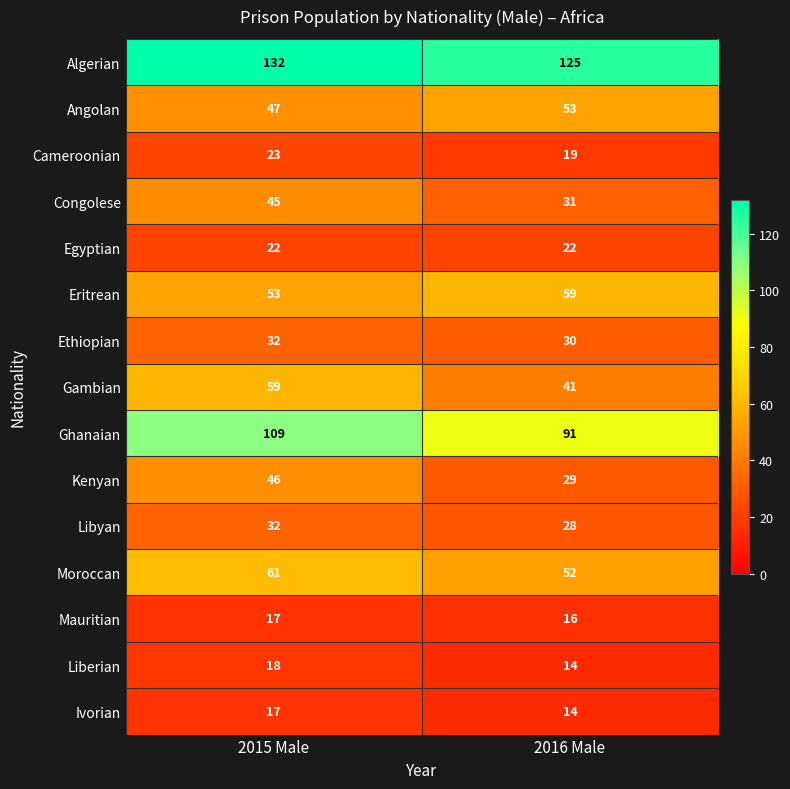

Reading right to left, list all the values displayed in this chart.

Algerian: 125	132
Angolan: 53	47
Cameroonian: 19	23
Congolese: 31	45
Egyptian: 22	22
Eritrean: 59	53
Ethiopian: 30	32
Gambian: 41	59
Ghanaian: 91	109
Kenyan: 29	46
Libyan: 28	32
Moroccan: 52	61
Mauritian: 16	17
Liberian: 14	18
Ivorian: 14	17